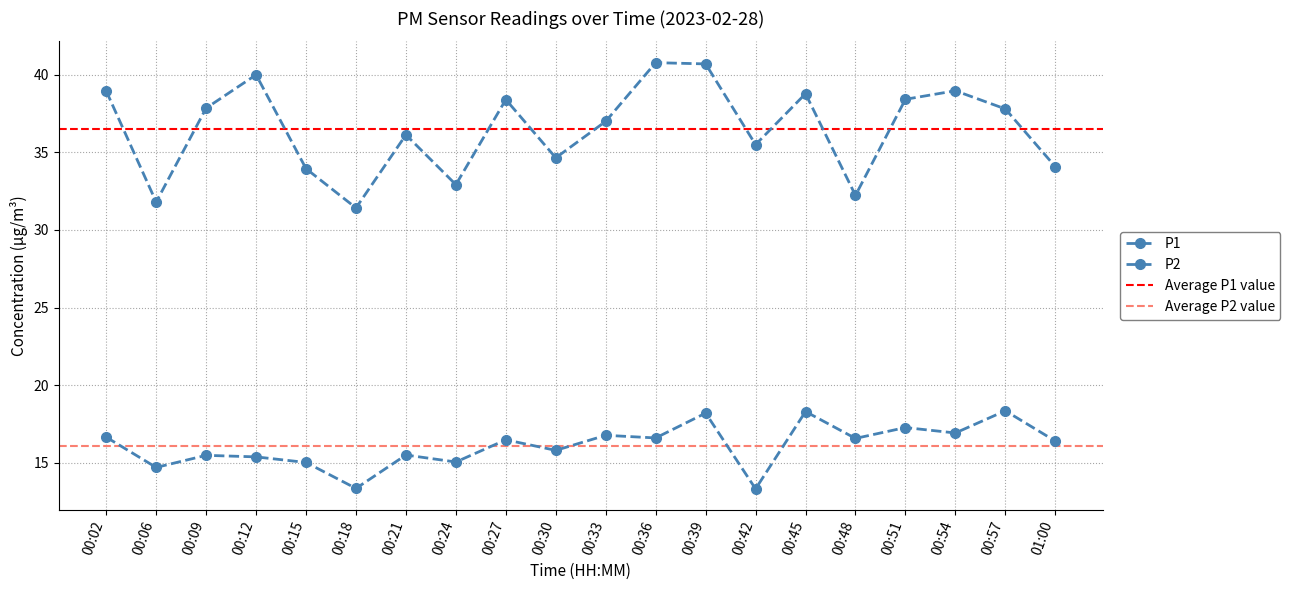

The value of P1 at 00:54 is 56.3. True or false?

False